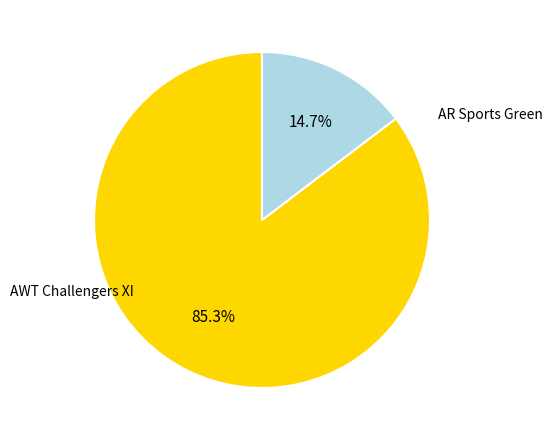

Is there any slice that represents more than half of the pie?

Yes